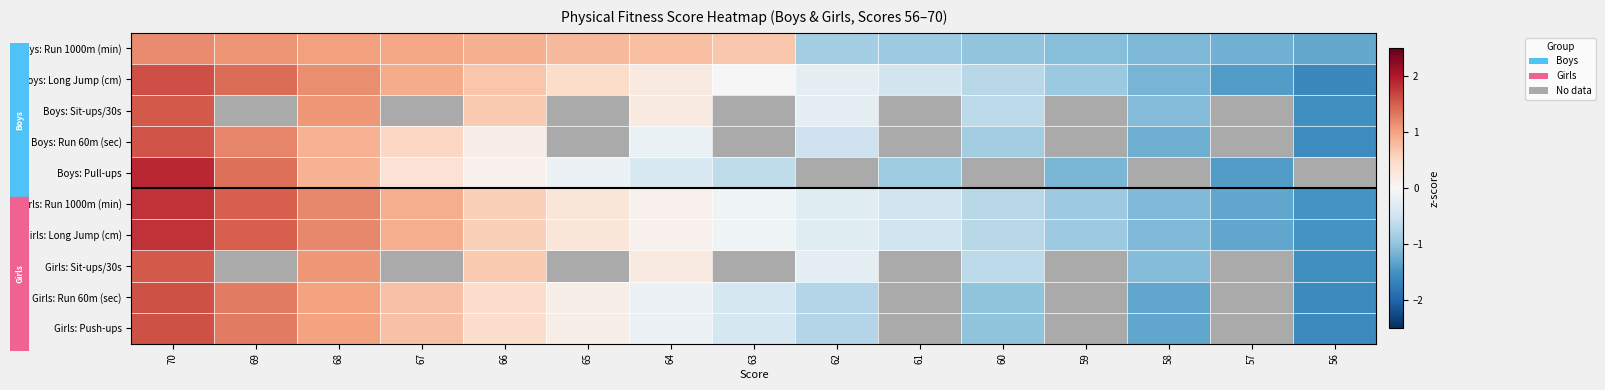

What is the spread (max minus min) of values at 56?

0.3